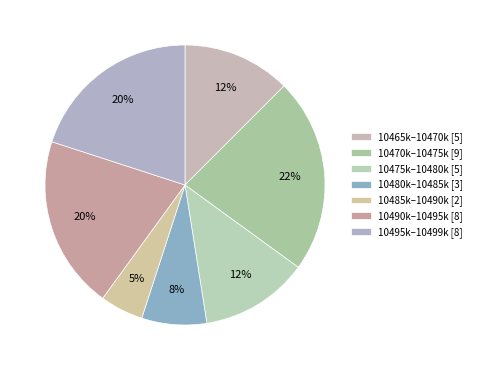

Count the number of slices in the pie.

7